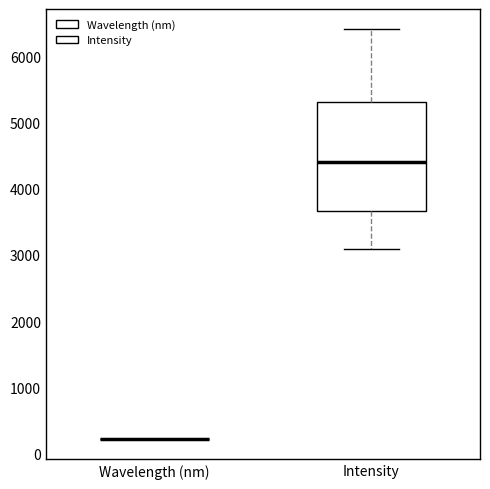

Reading left to right, transcribe this box plot: for each box, give where its median line is, the range the box spans, and where its two whiskers end, as read against the y-axis. The values are not printed on the chart, so give them approximately, as read against the axis.

Wavelength (nm): box collapsed to a line at 200, whiskers 200 to 200
Intensity: median 4400, box 3700 to 5300, whiskers 3100 to 6400